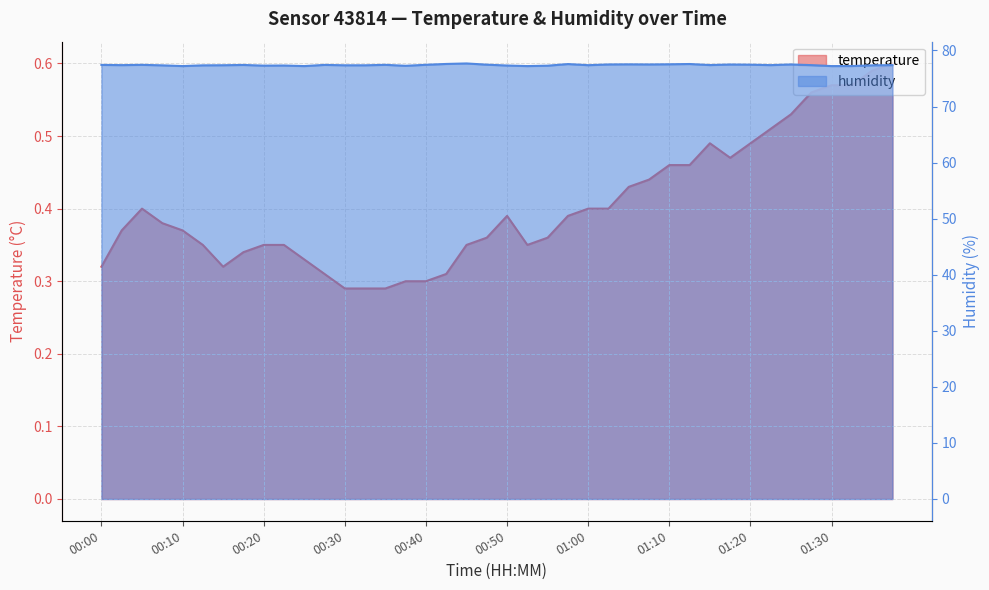

What is the minimum value shown in the chart?

0.3